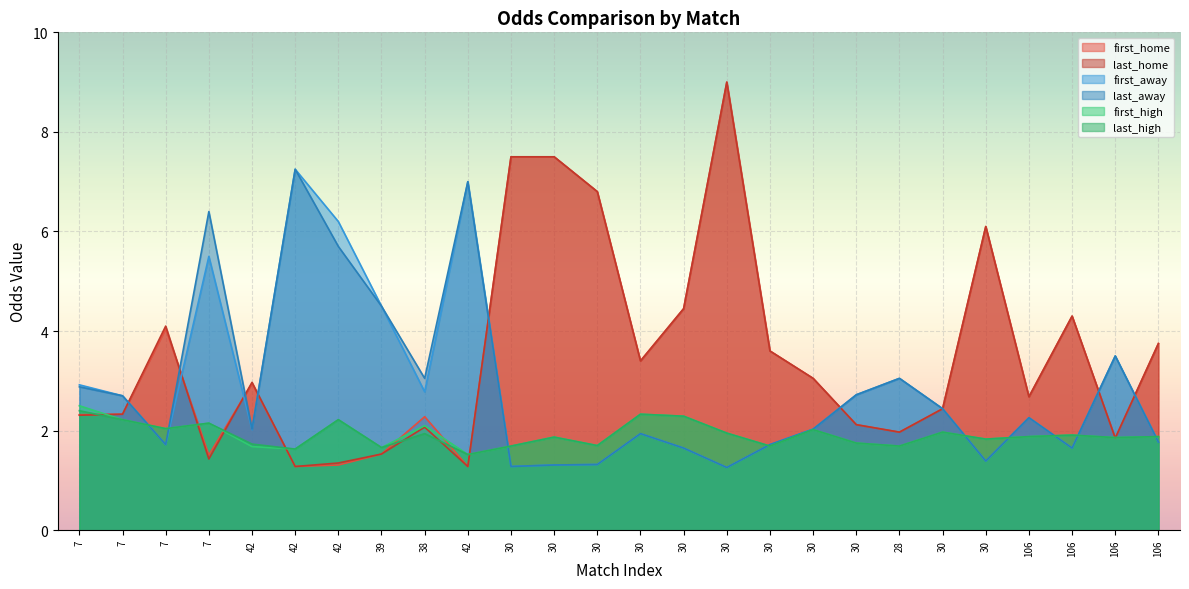

Count the number of categories in the chart.

26